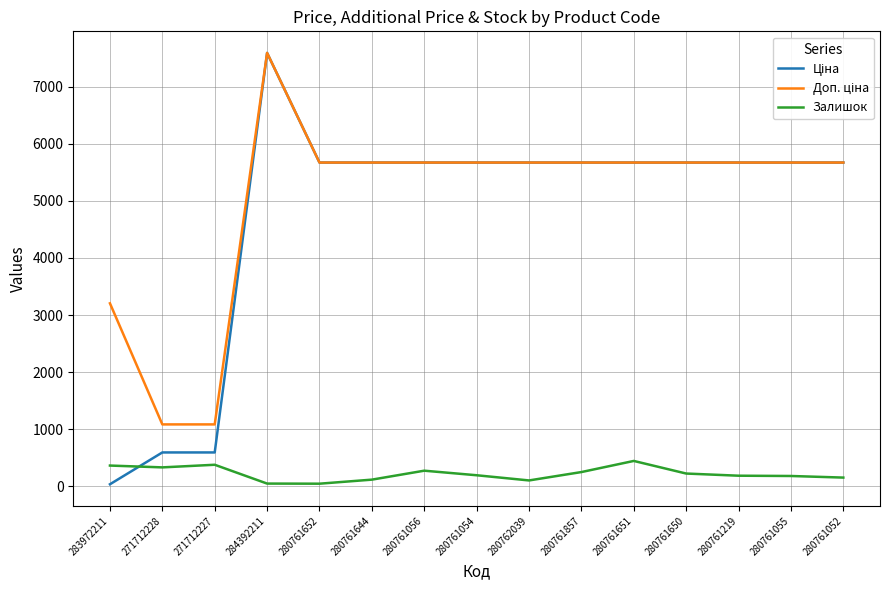

What is the spread (max minus min) of values at 280761056?

5403.8